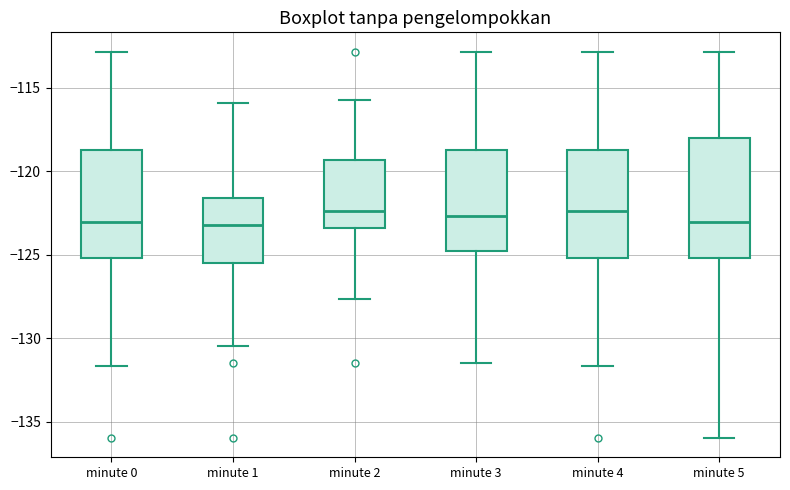

Where does the upper whisker of the box for minute 1 end on the y-axis? The values are not printed on the chart, so give them approximately, as read against the axis.

-116.0